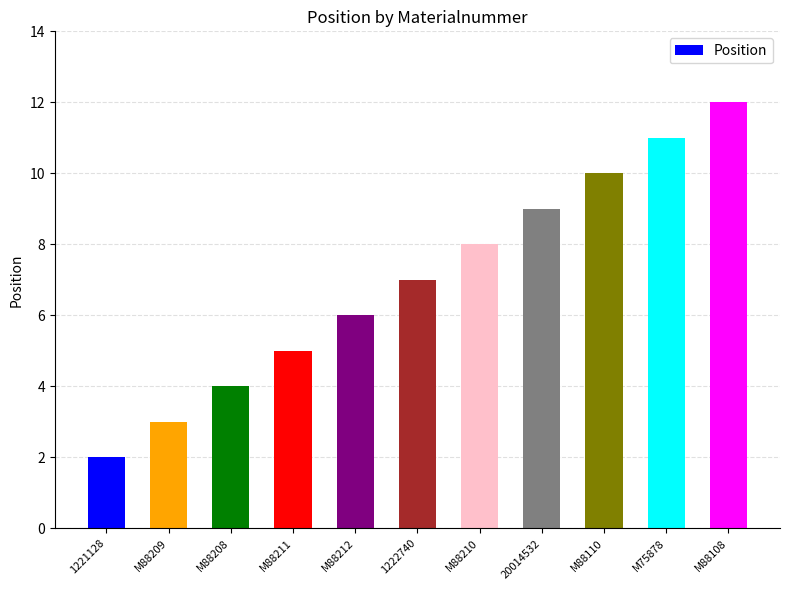

What is the difference between the values at M88211 and 1222740?

2